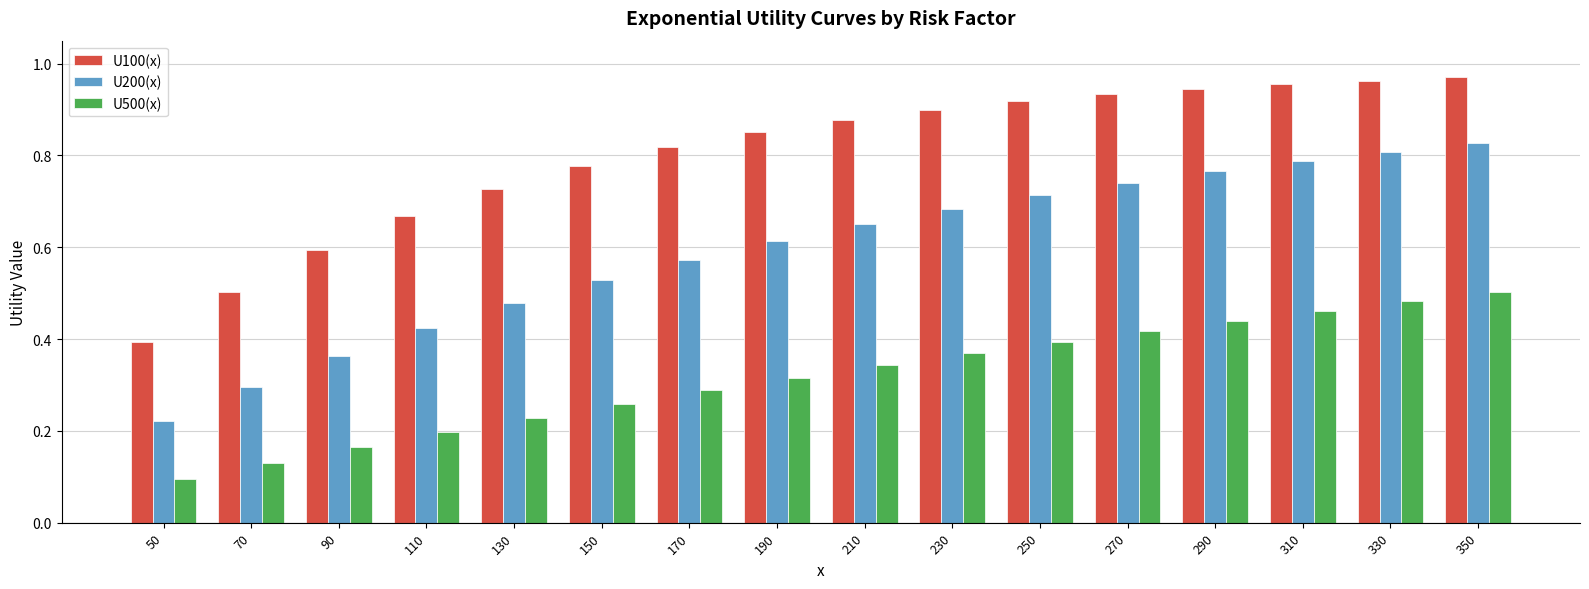

At which category does the chart reach its minimum across all series?

50